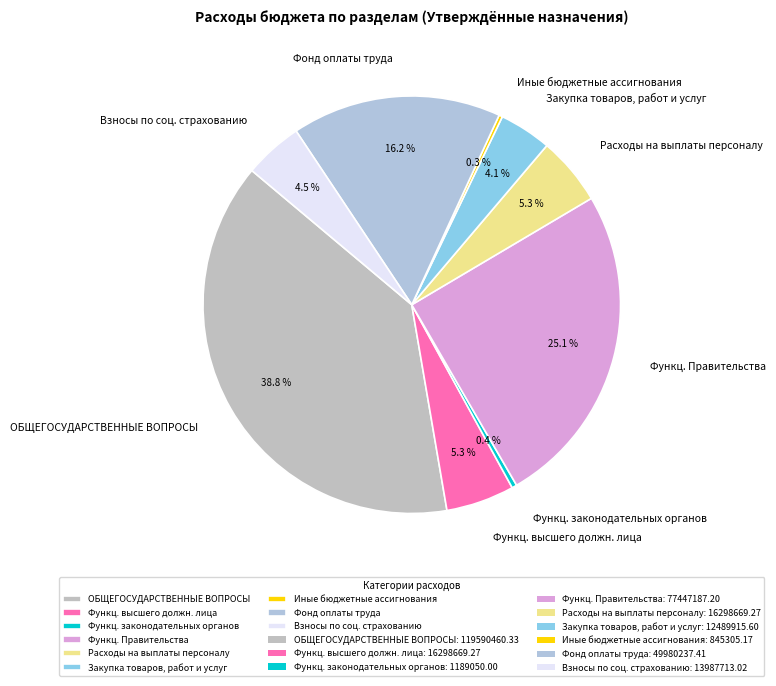

What is the ratio of the value at Функц. высшего должн. лица to the value at Функц. законодательных органов?

13.7